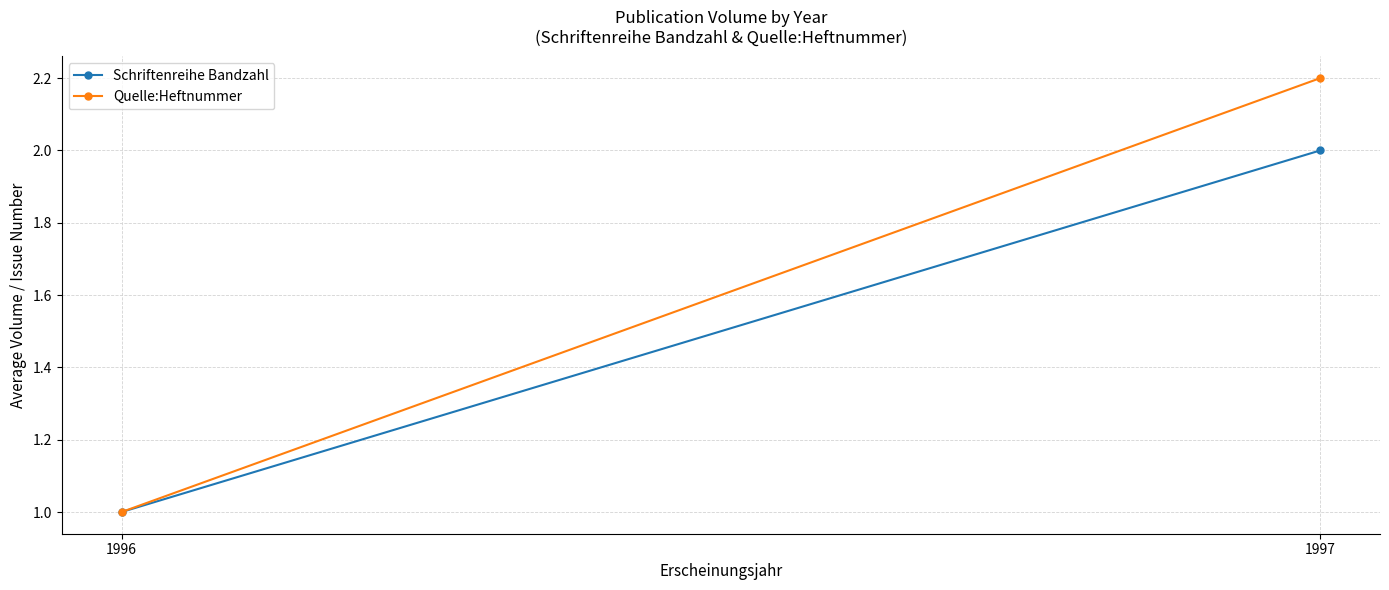

Where is Quelle:Heftnummer nearest to the value 1?

1996